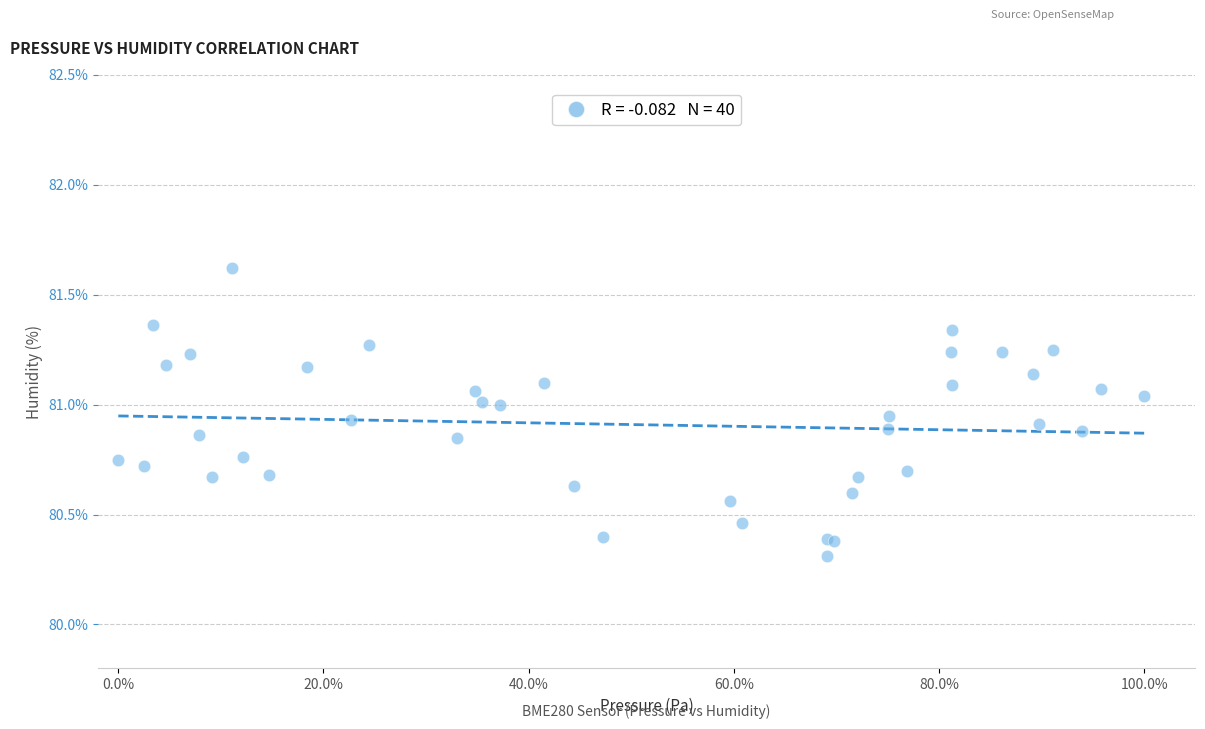

What Y value in the scatter plot is closest to 80?

80.3